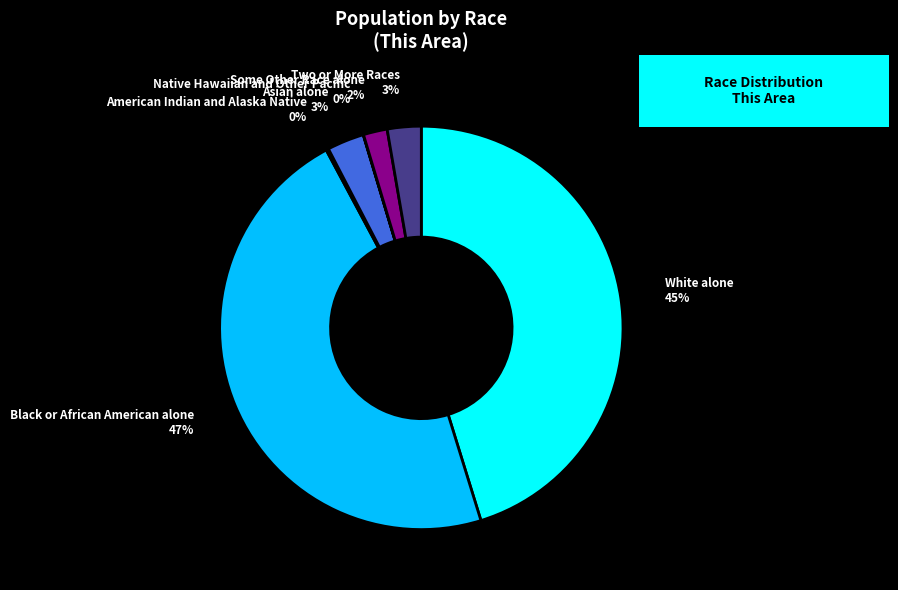

Does Two or More Races account for over 50% of the chart?

No